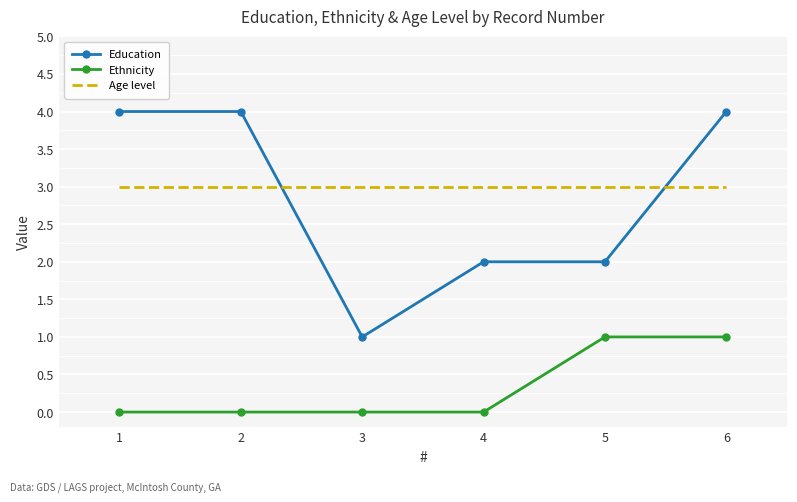

What is the total value across all series at 6?

8